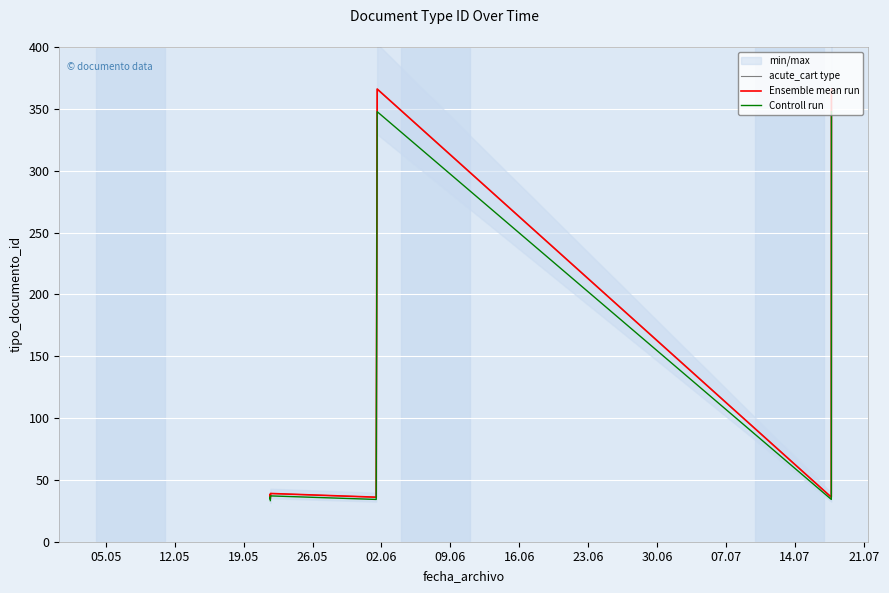

Which series has the largest range (max minus min)?

acute_cart type